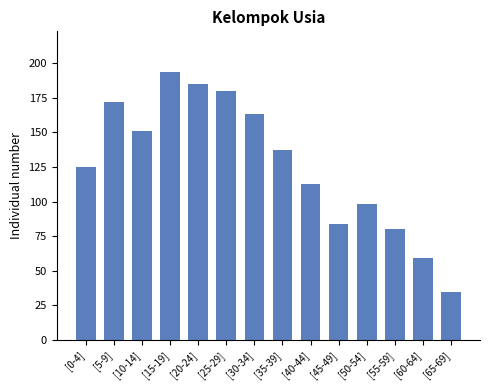

At which category does the chart reach its minimum across all series?

[65-69]